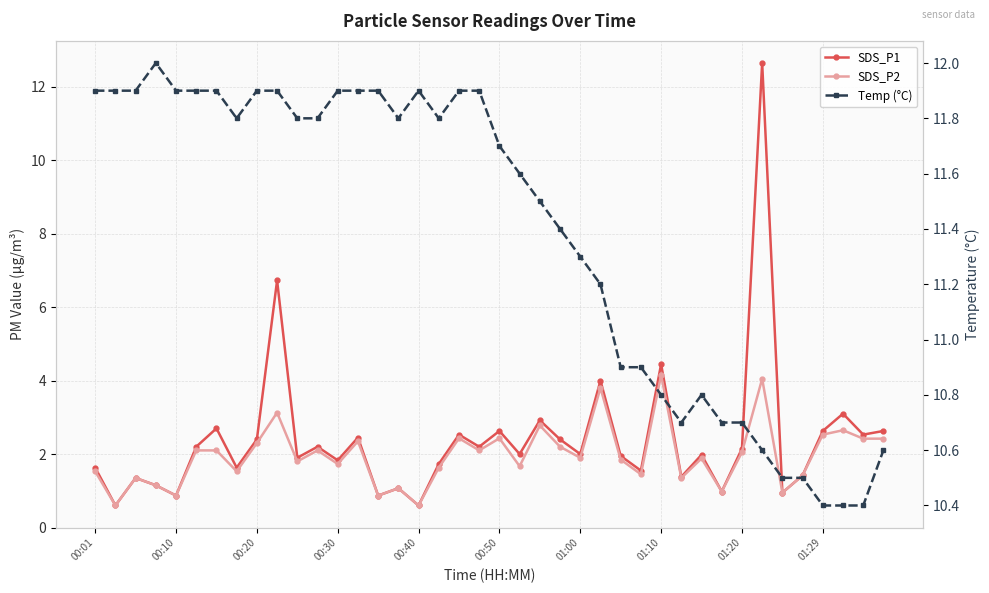

True or false: Temp (°C) has more than 1 interior local peaks.

True